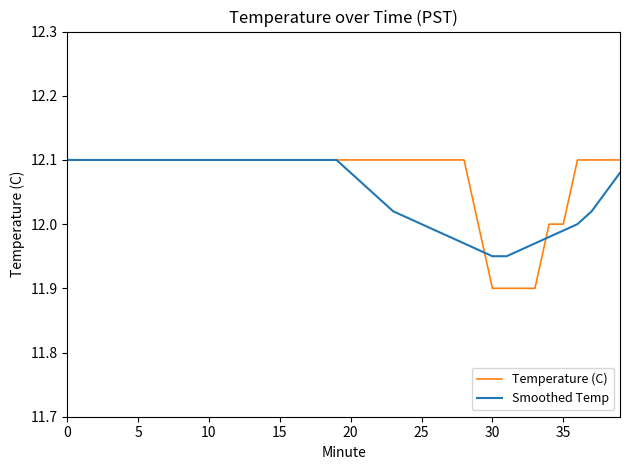

Which series has the largest range (max minus min)?

Temperature (C)